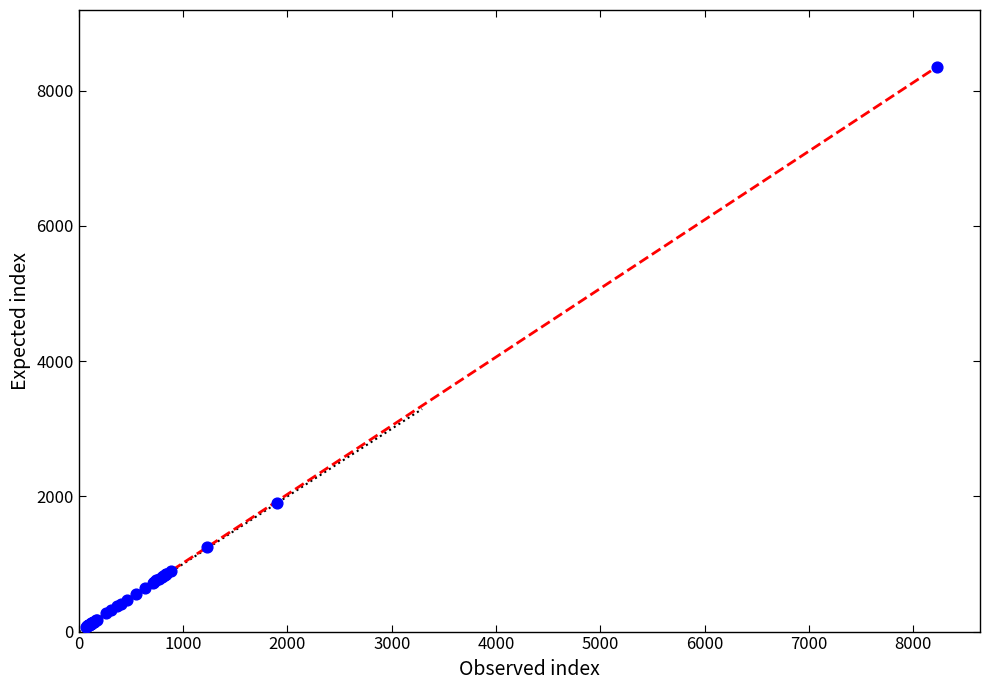

What Y value in the scatter plot is closest to 4214?

1906.2